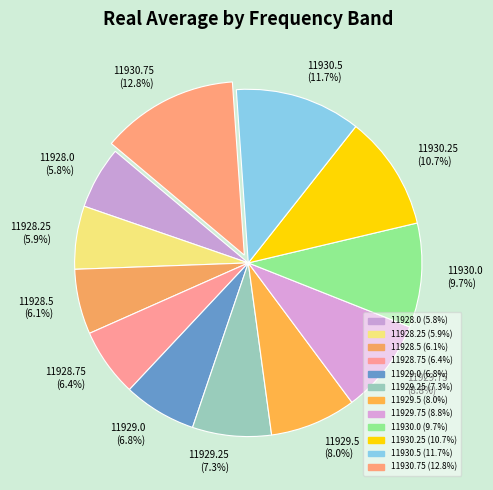

To the nearest percent, what is the difference between the 11929.0 and 11928.5 slice percentages?

1%